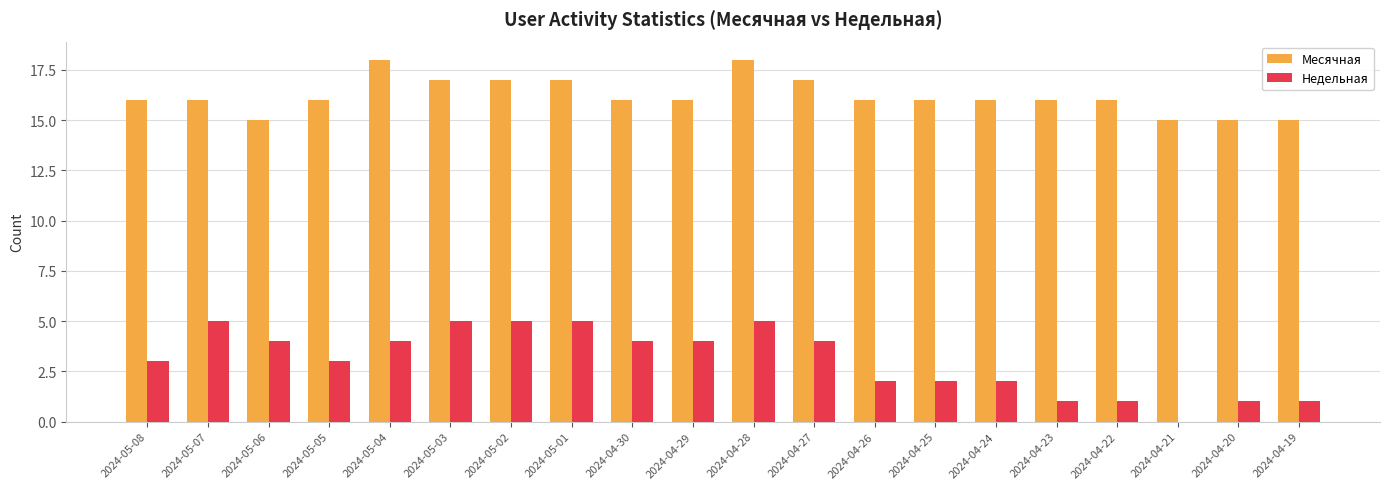

Is the value of Месячная at 2024-05-02 greater than the value of Недельная at 2024-04-25?

Yes